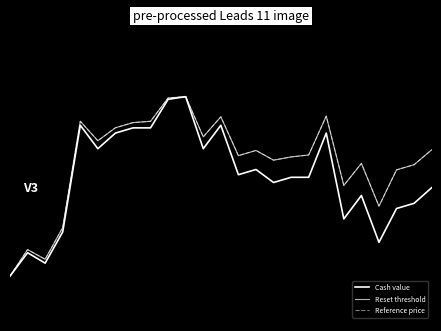

Is this an area chart (filled region under the line)?

No